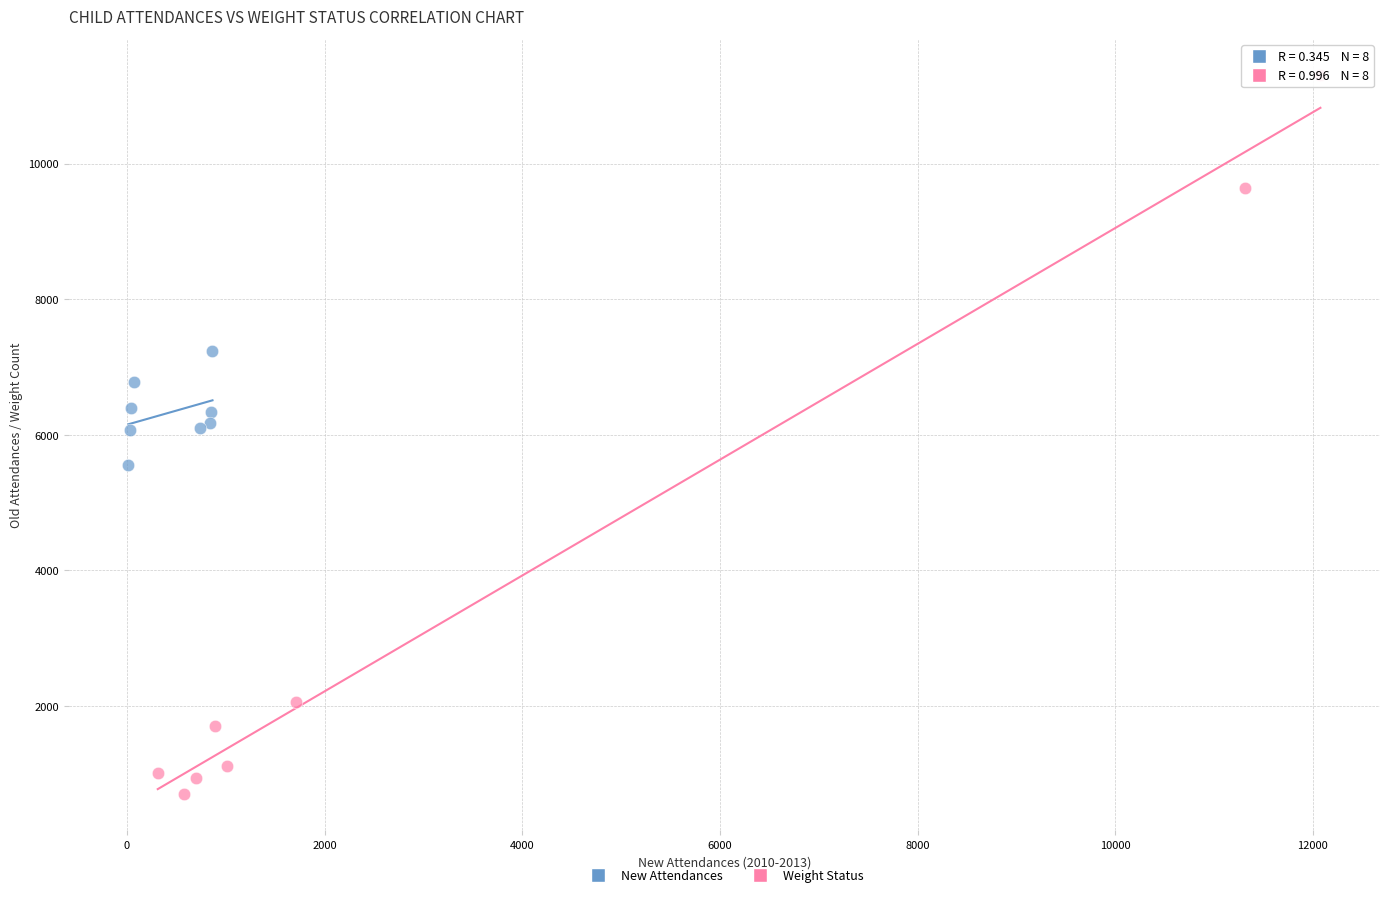

Which series reaches the minimum Y coordinate?

Weight Status